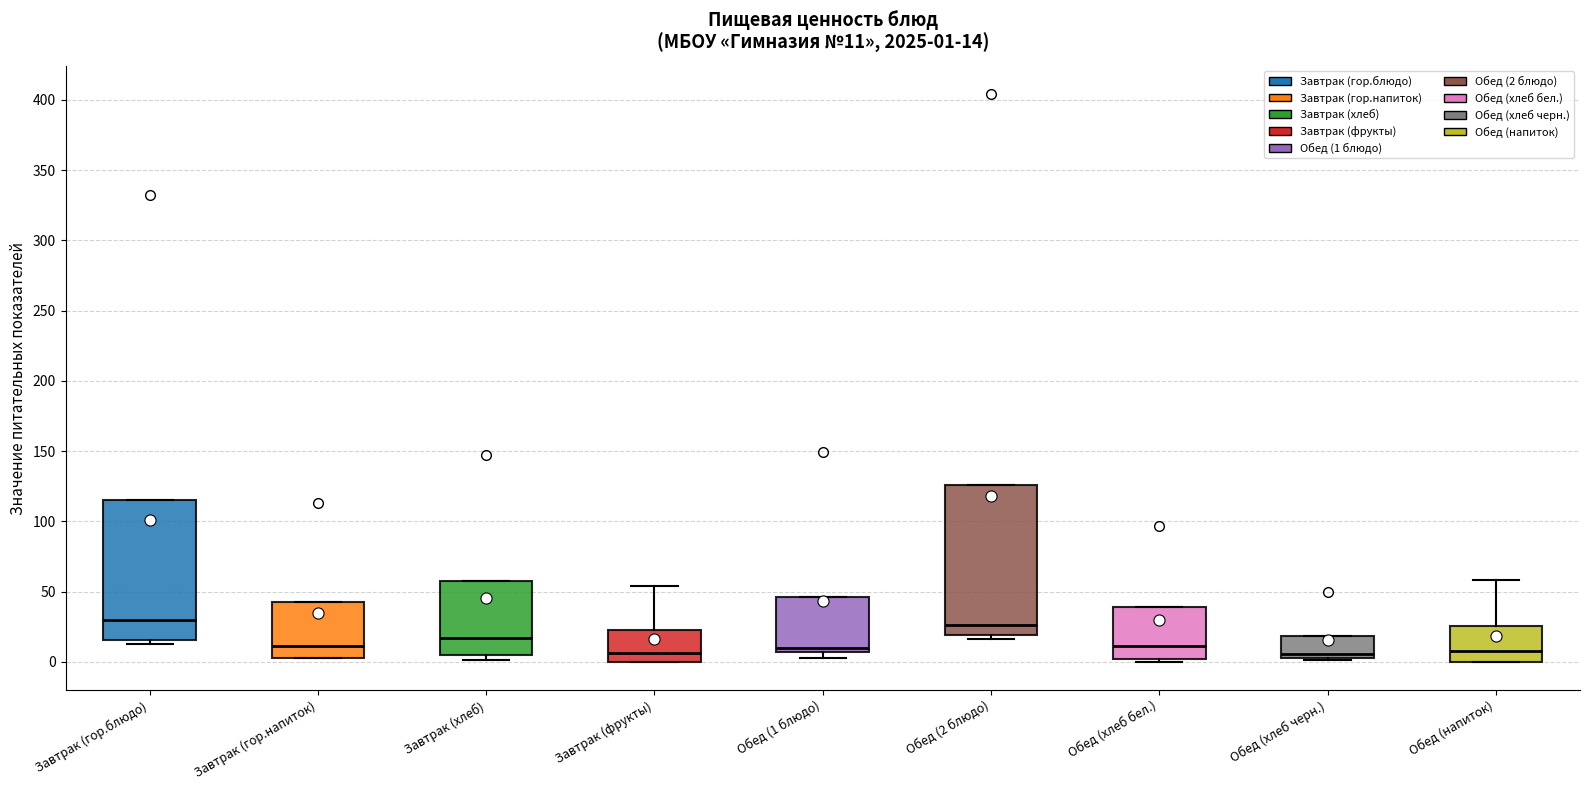

Which box is the tallest, from its lower edge to its upper edge?

Обед (2 блюдо)